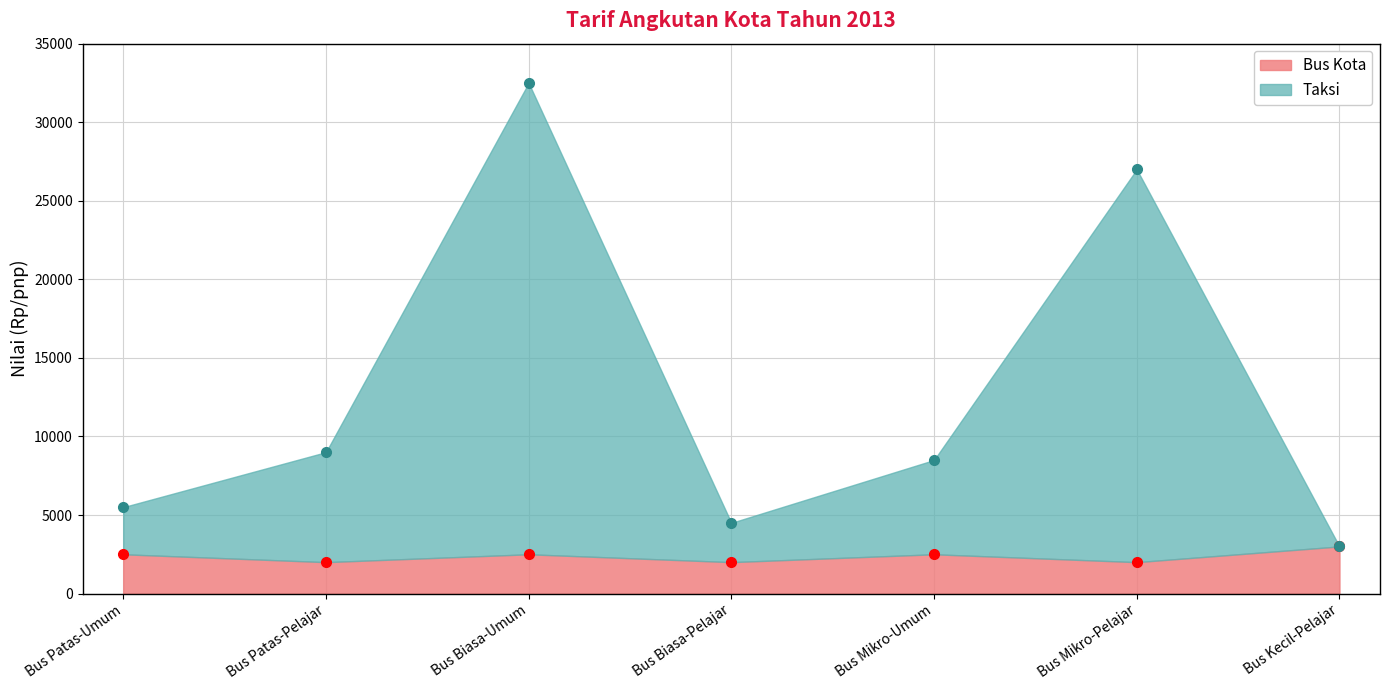

What position from the right is Bus Patas-Umum?

7